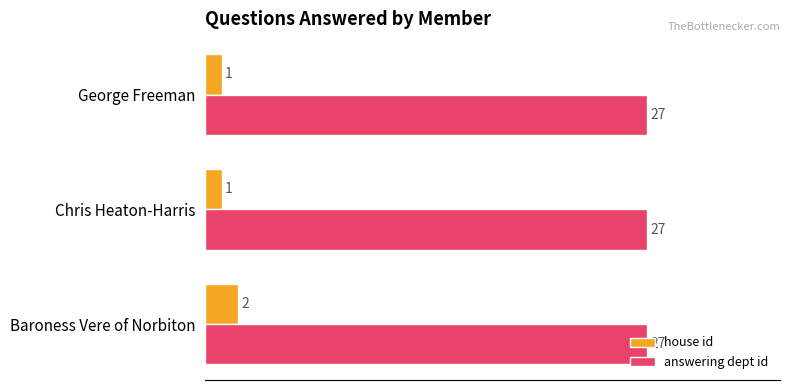

What is the difference between the maximum and minimum values in the house id series?

1